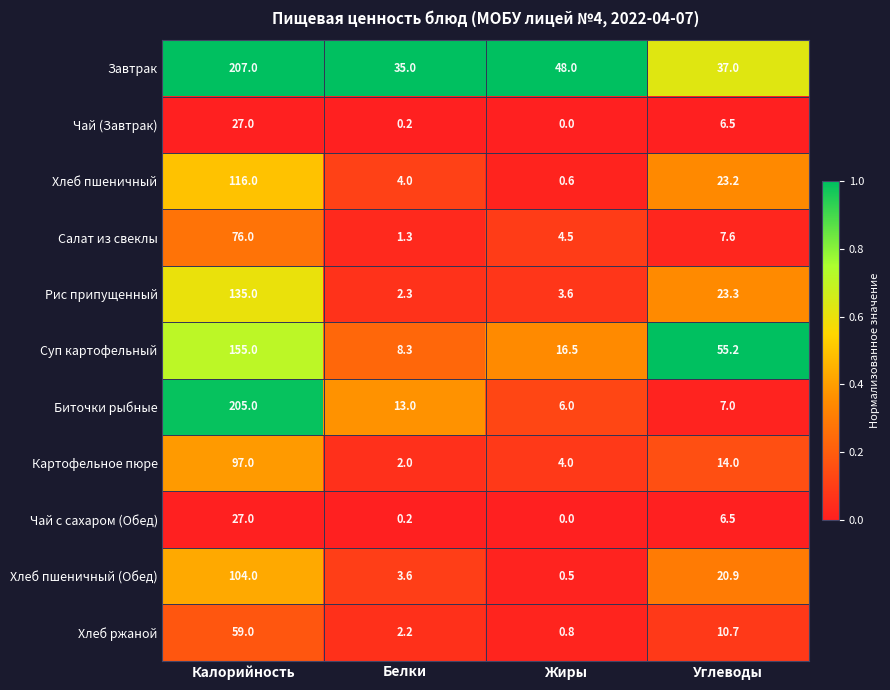

What is the spread (max minus min) of values at Калорийность?

180.0